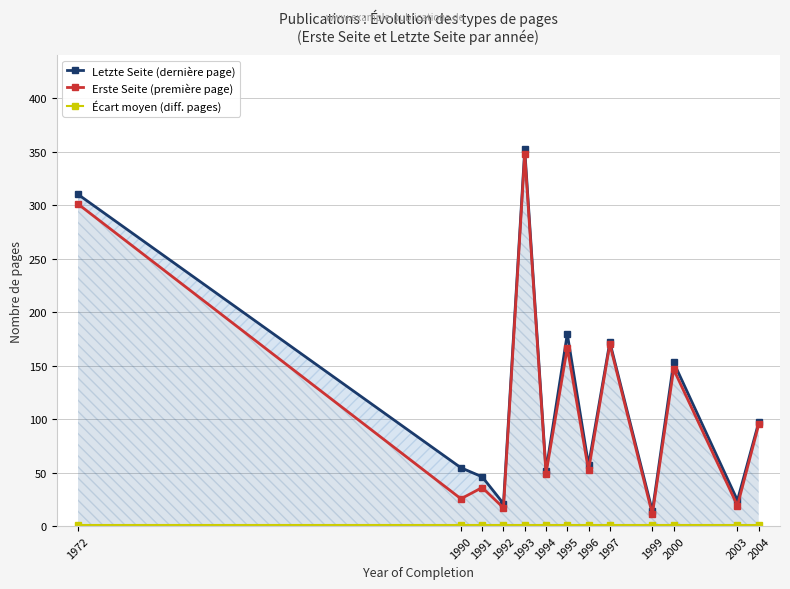

The Erste Seite (première page) series shows 9.9 at 2003. True or false?

False